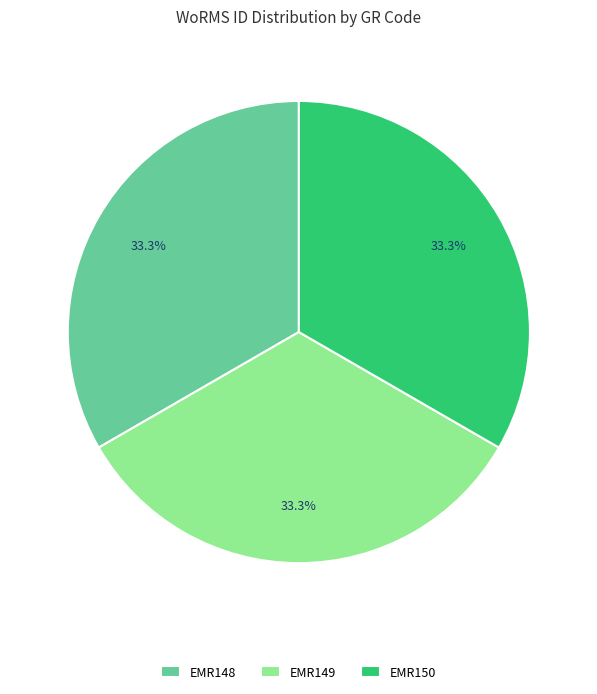

The EMR149 slice represents 39% of the pie. True or false?

False